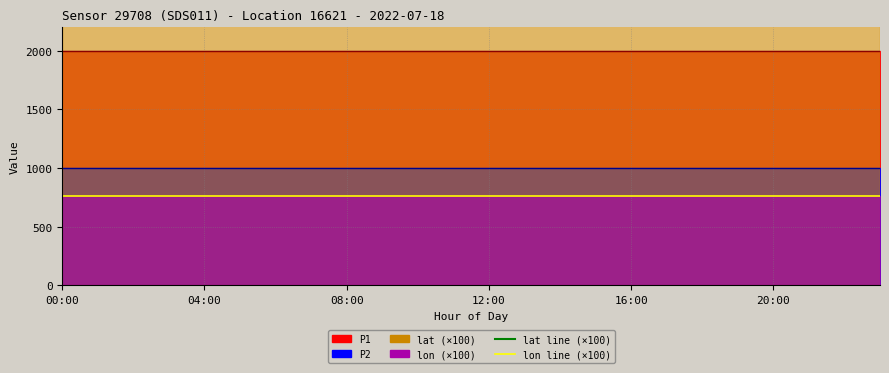

Which category has the lowest value across all series?

00:00